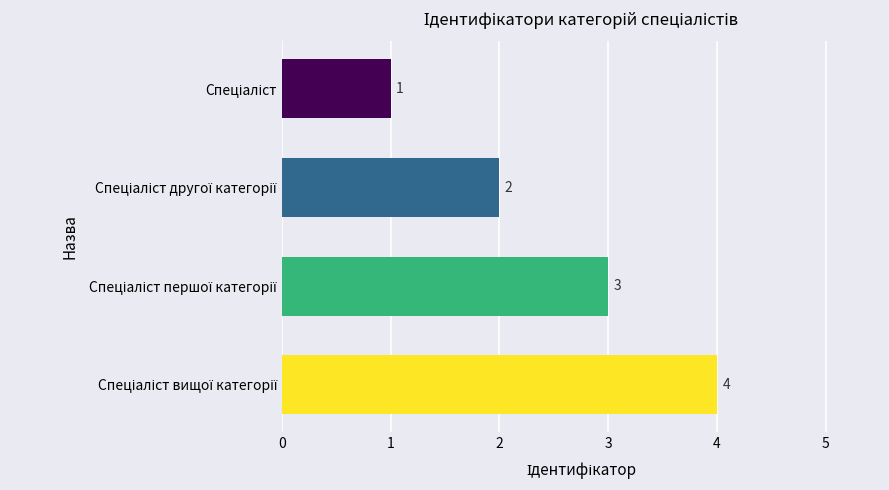

What is the sum of all values?

10